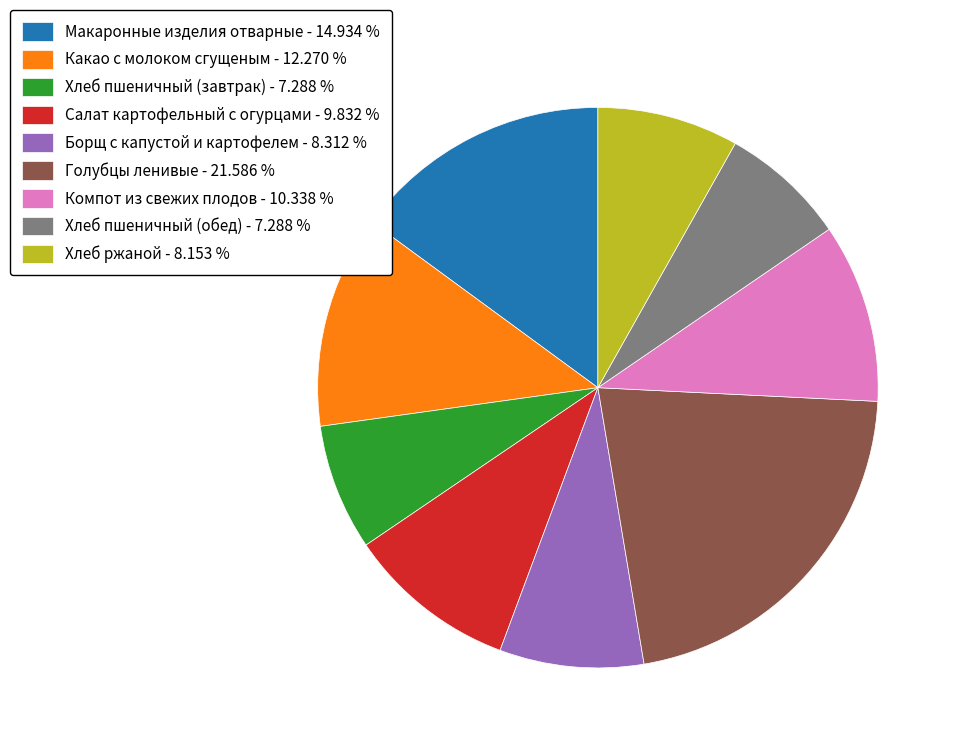

Is the sum of Хлеб пшеничный (обед) - 7.288 % and Макаронные изделия отварные - 14.934 % greater than half?

No